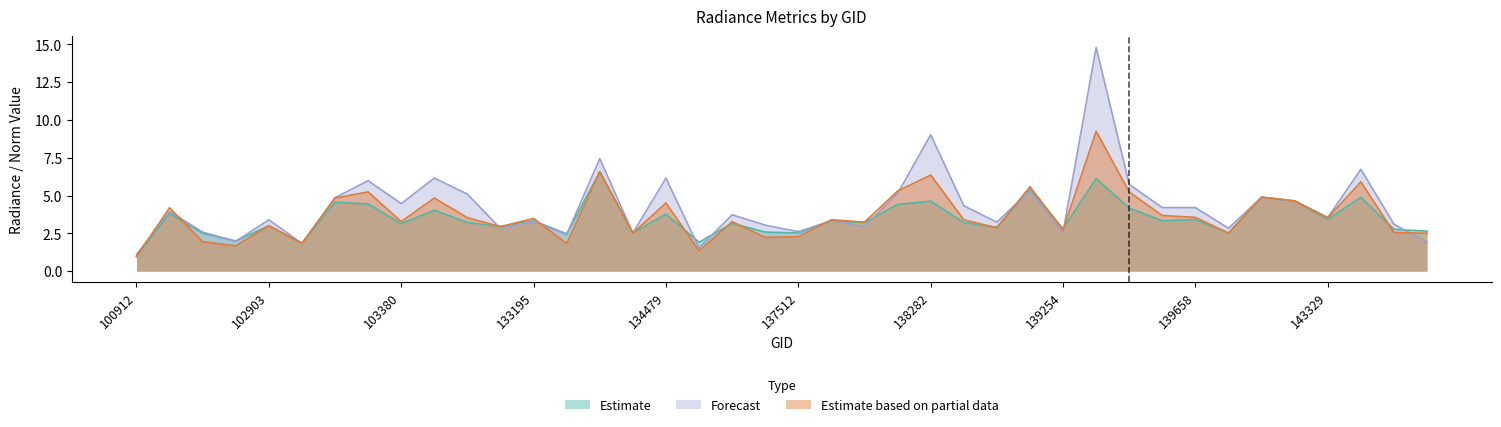

Where do rade9_mult_nadir_norm and rade9_aggzone_norm first cross each other?

100912 and 102535